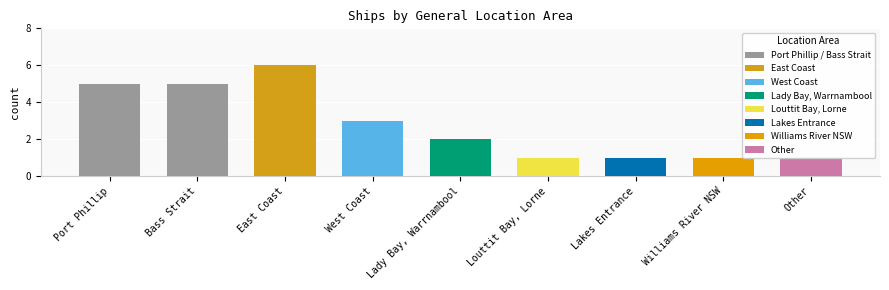

Count the values in the range 1 to 5.

8